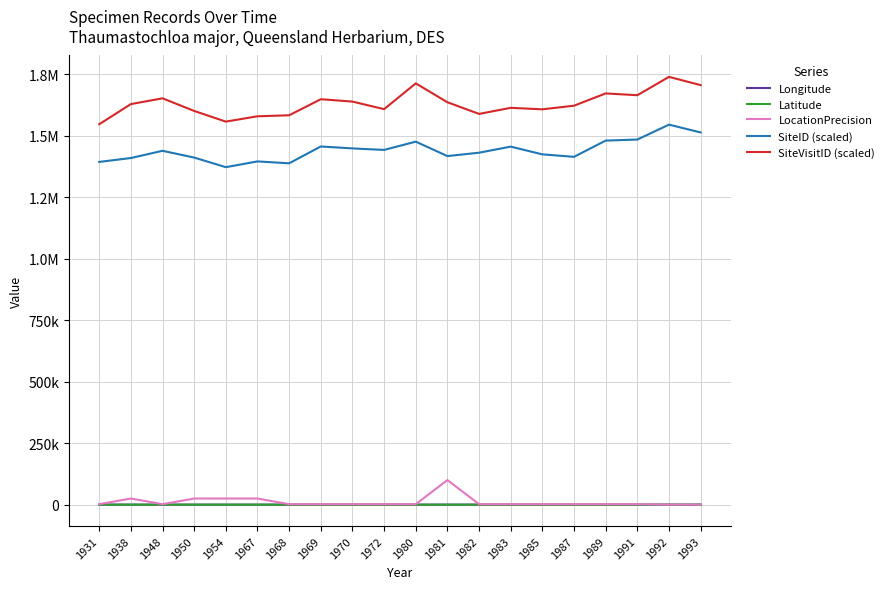

What is the difference between the maximum and minimum values in the SiteID (scaled) series?

172858.0